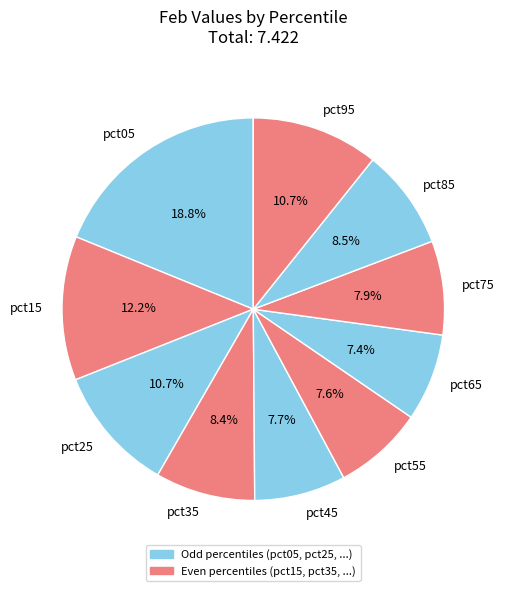

Is it true that pct05 is 19% of the pie?

True